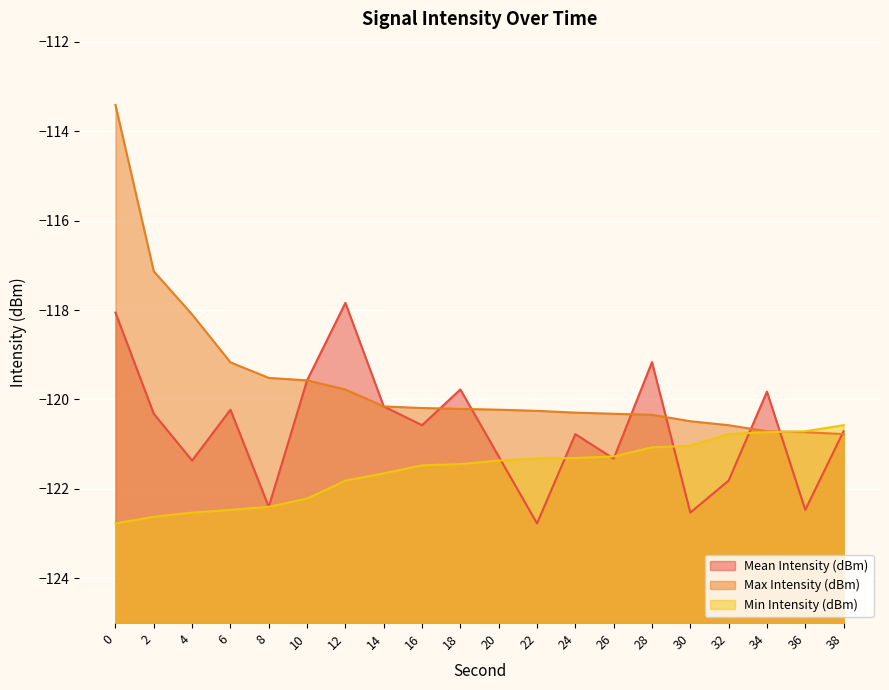

What is the value of the Max Intensity (dBm) point at the 4th from the left?

-119.2